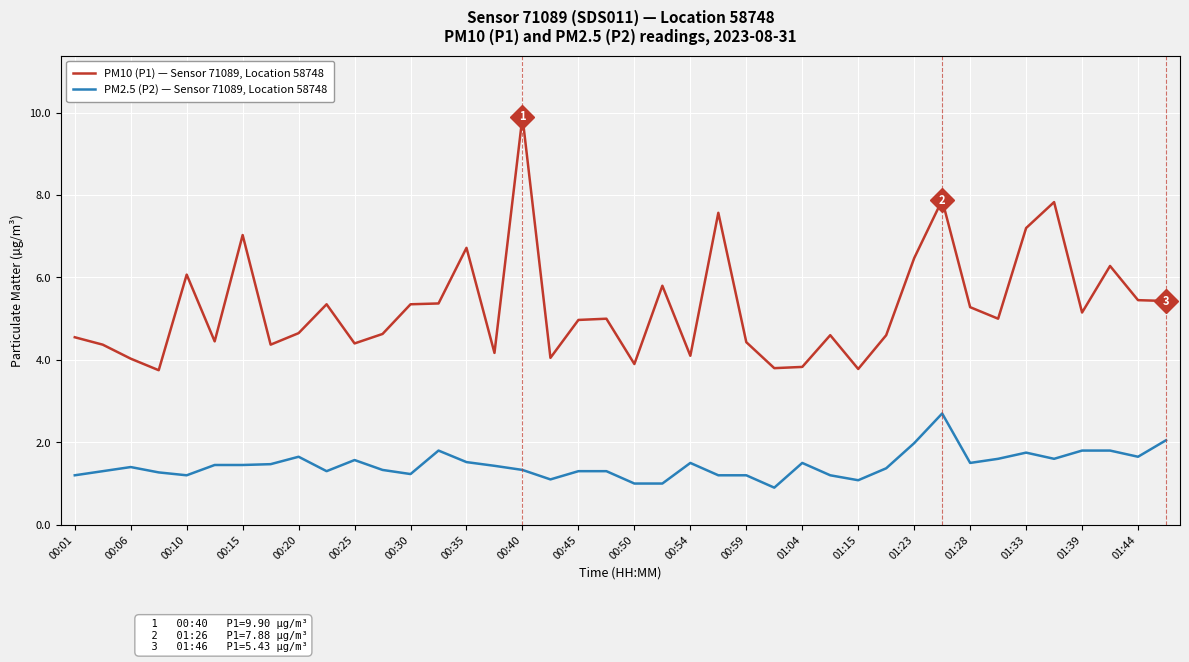

What is the minimum value shown in the chart?

0.9